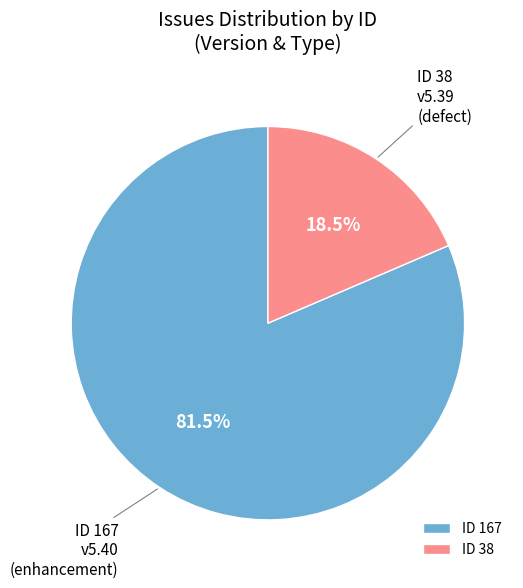

Which category accounts for the majority?

ID 167